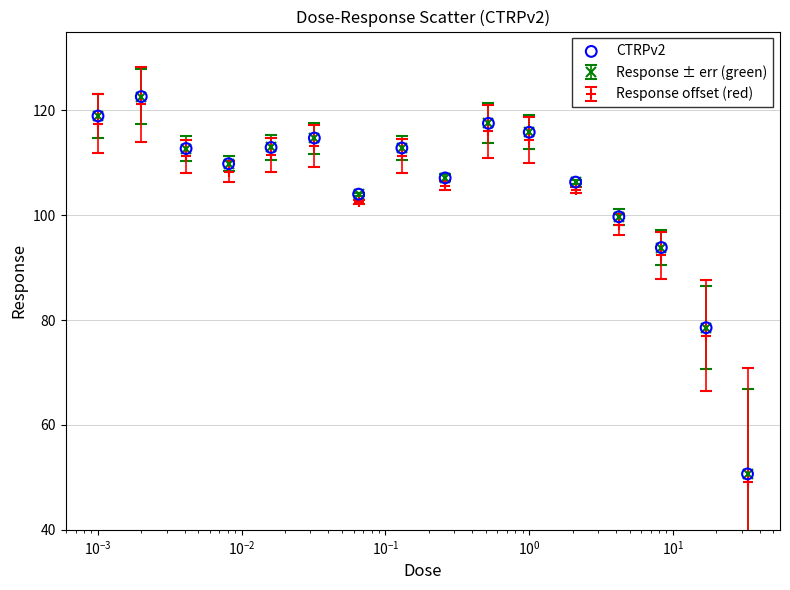

At how many categories does at least one series exceed 58?

15